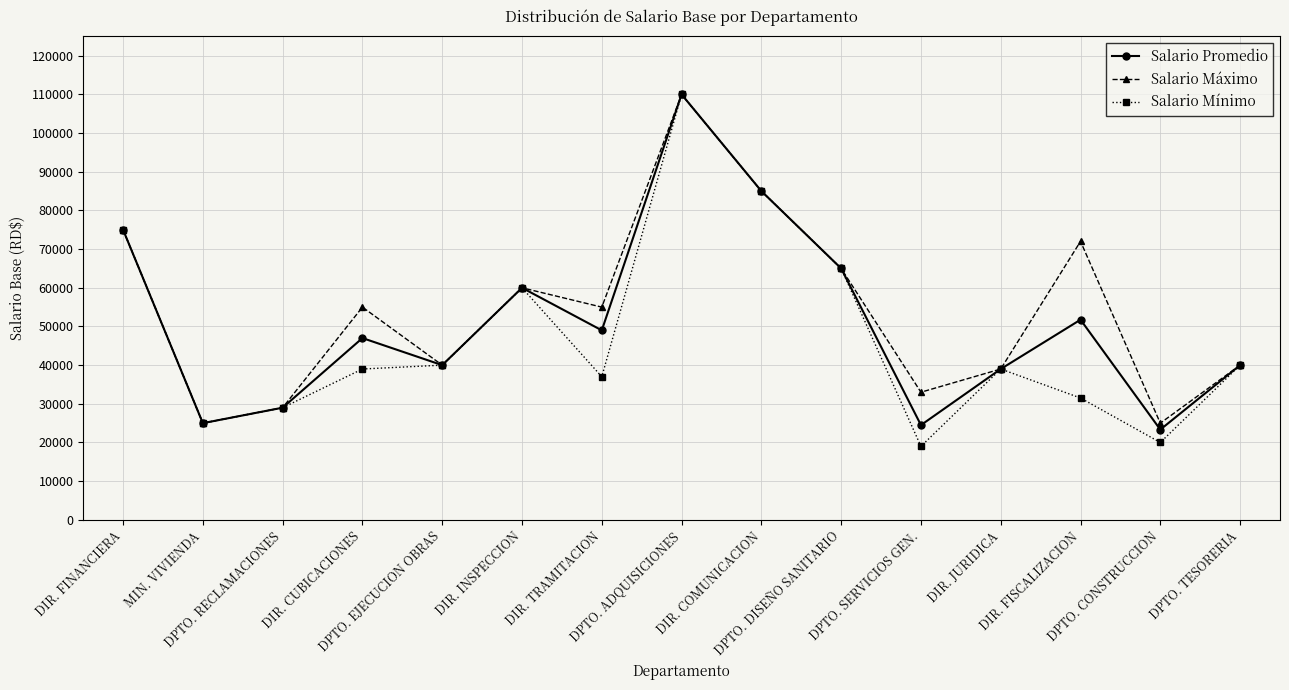

At how many categories does at least one series exceed 67564?

4